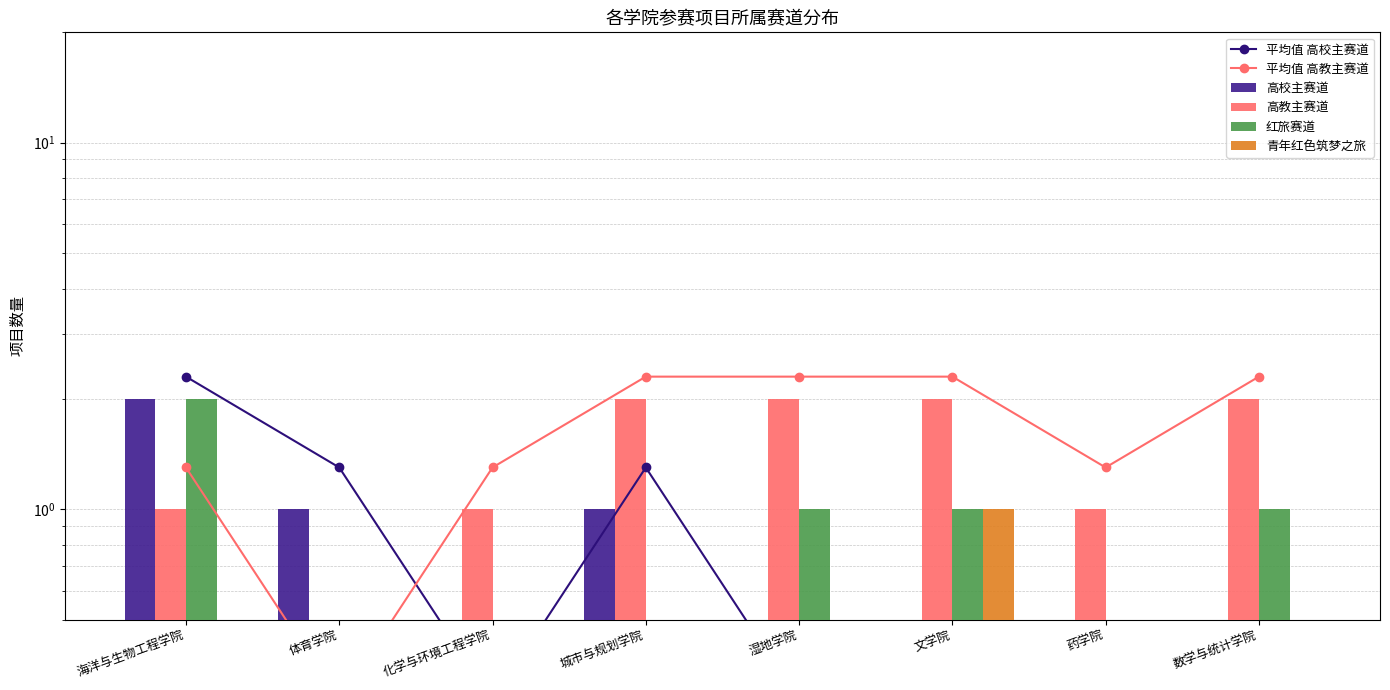

What are all the series names shown in the legend?

平均值 高校主赛道, 平均值 高教主赛道, 高校主赛道, 高教主赛道, 红旅赛道, 青年红色筑梦之旅